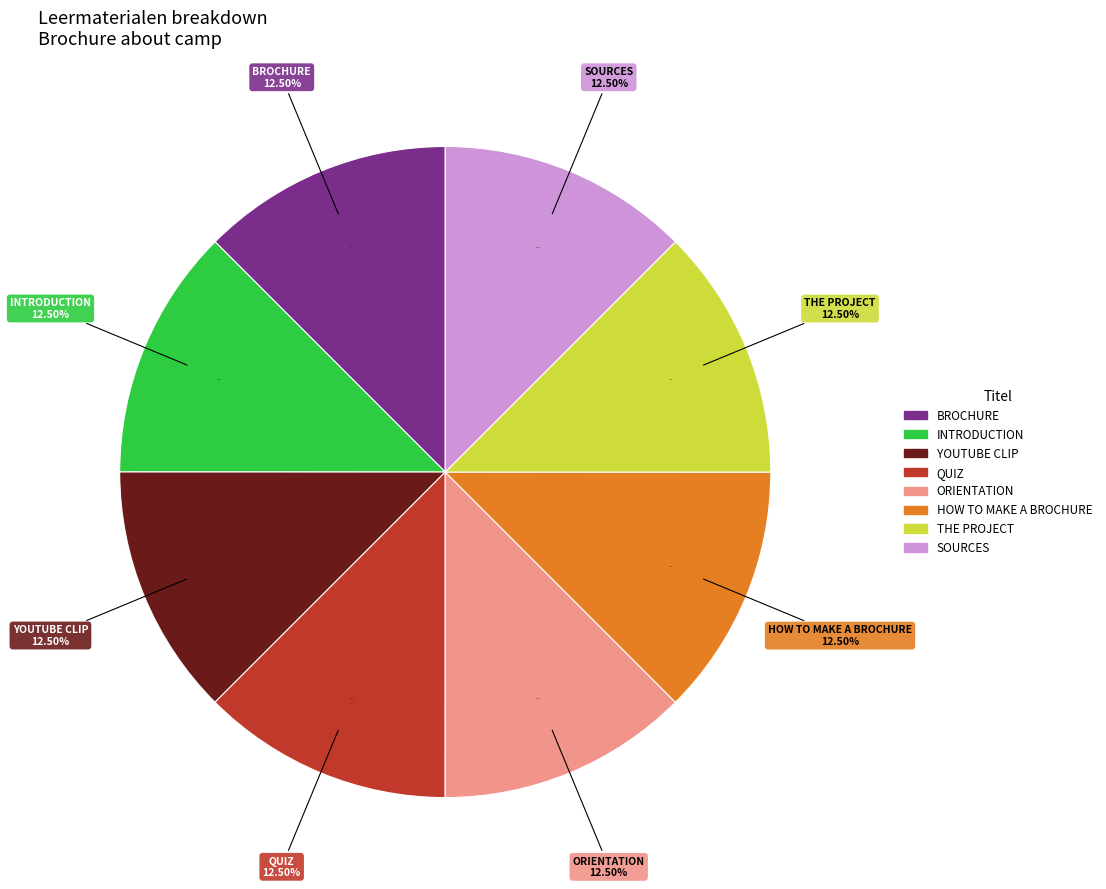

Is it true that THE PROJECT is 13% of the pie?

True